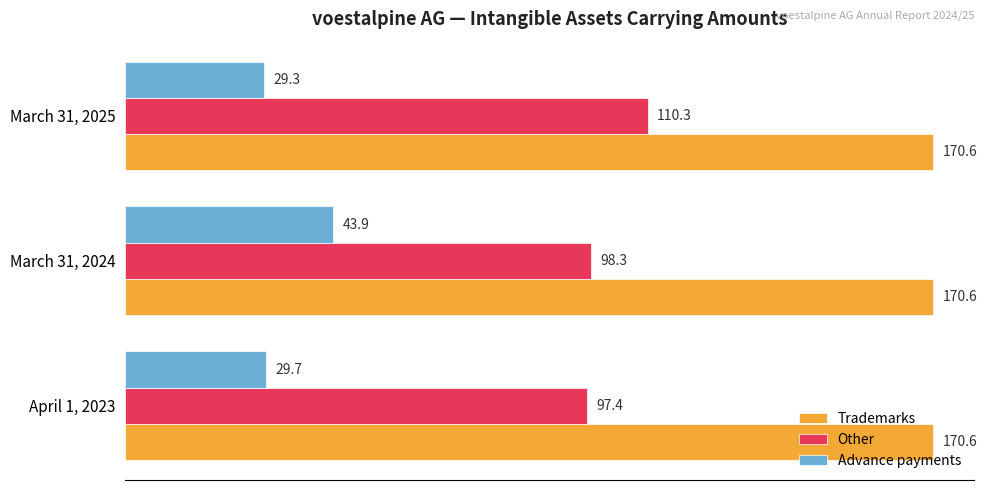

What is the average value of the Other series?

102.0